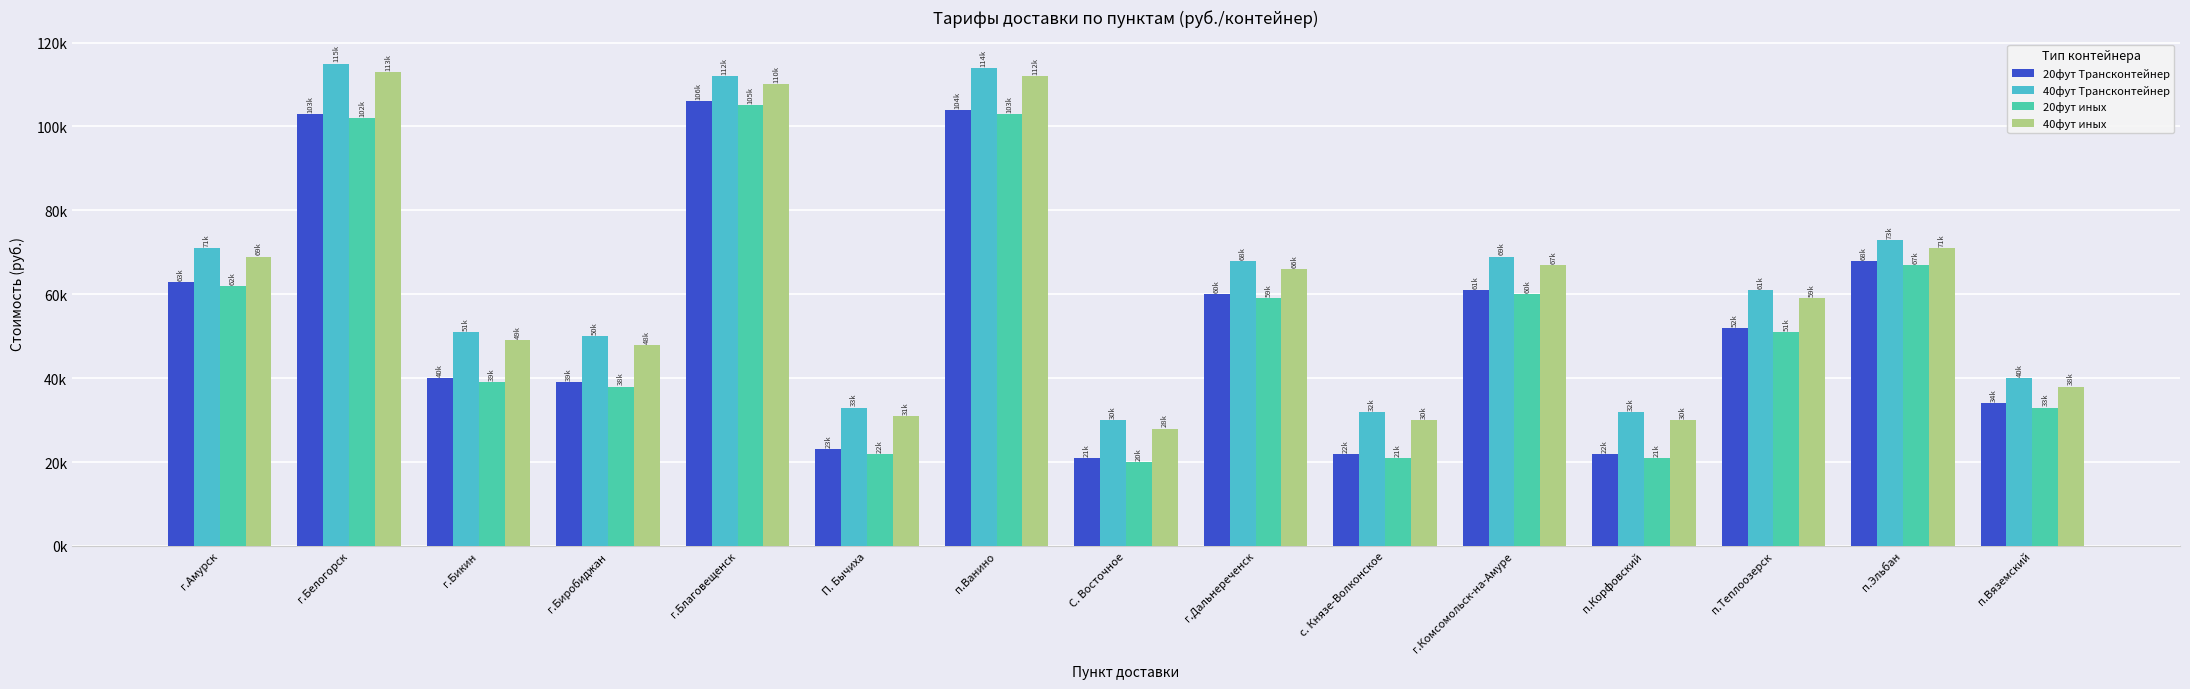

At how many categories does at least one series exceed 78485?

3